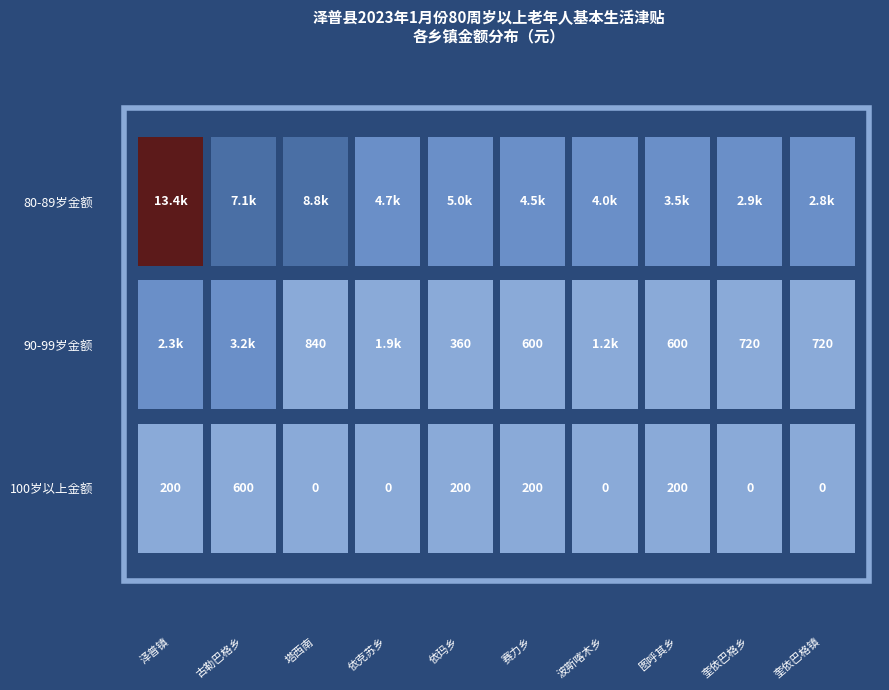

Which label corresponds to the largest value in the chart?

泽普镇